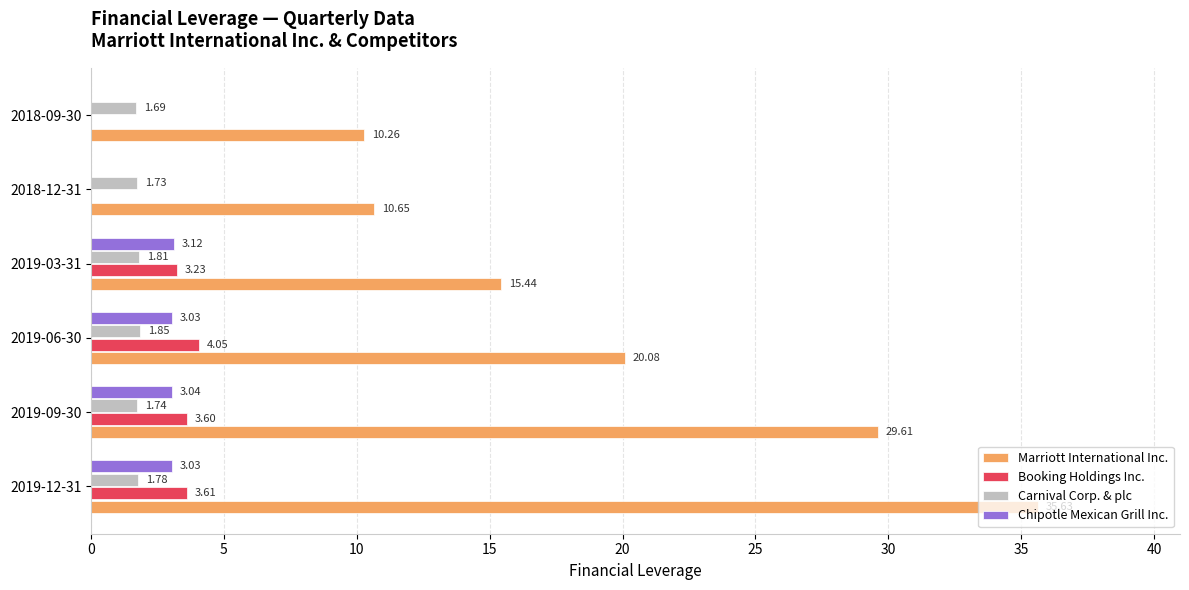

How many positive values does the Chipotle Mexican Grill Inc. series have?

4